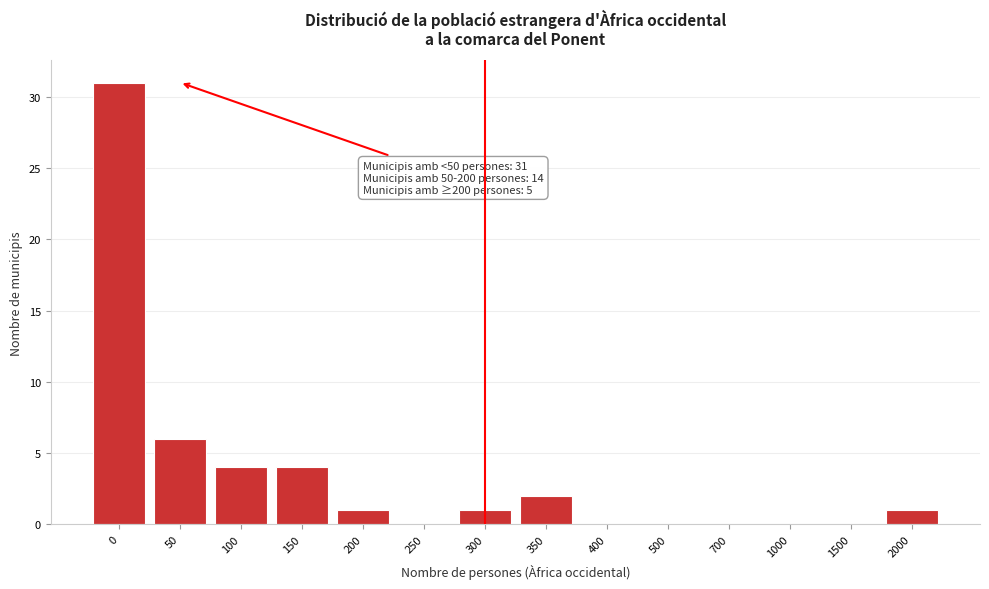

Reading right to left, transcribe all the data shown in this chart.

2000=1	1500=0	1000=0	700=0	500=0	400=0	350=2	300=1	250=0	200=1	150=4	100=4	50=6	0=31